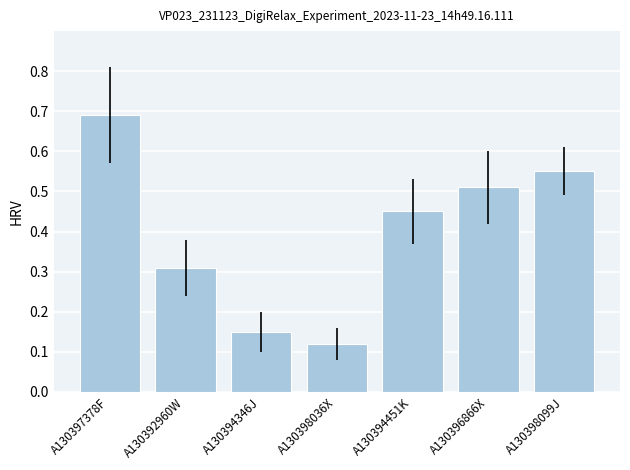

Which label corresponds to the largest value in the chart?

A130397378F